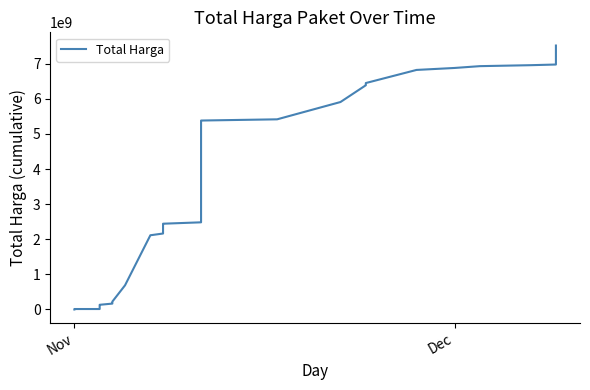

How many distinct data groups are displayed?

1